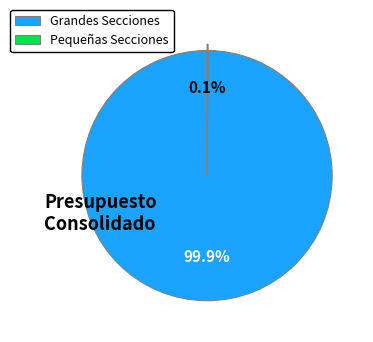

Is there a majority slice in this chart?

Yes